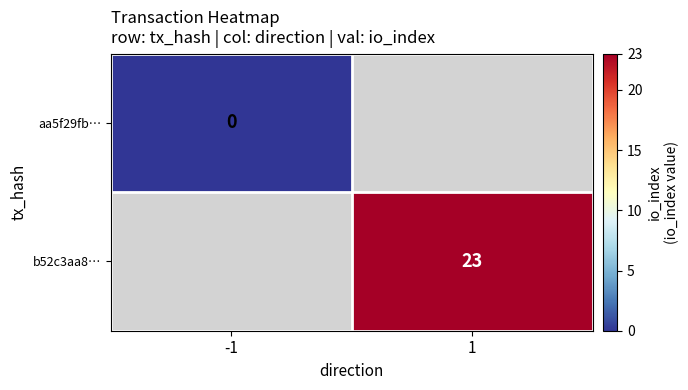

Is it true that b52c3aa8… equals 23 at 1?

True